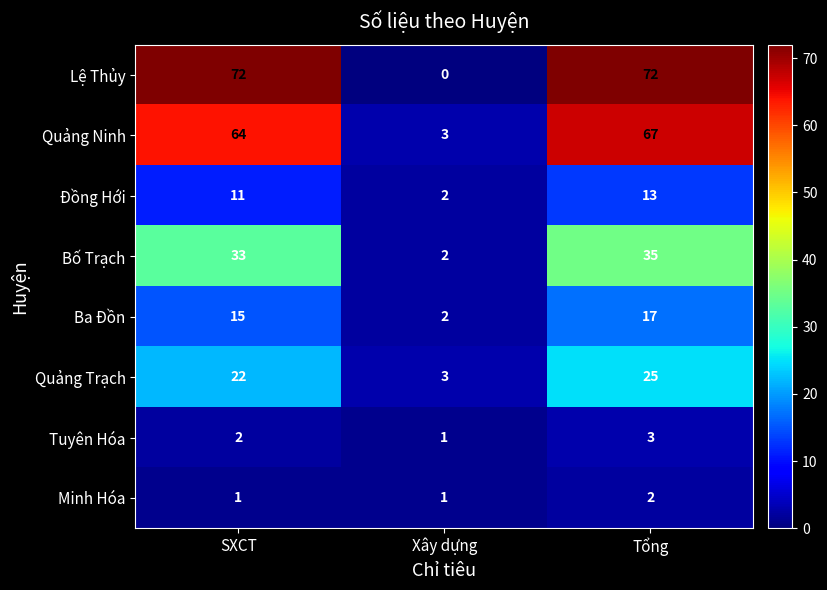

Which series changed the most between SXCT and Xây dựng?

Lệ Thủy